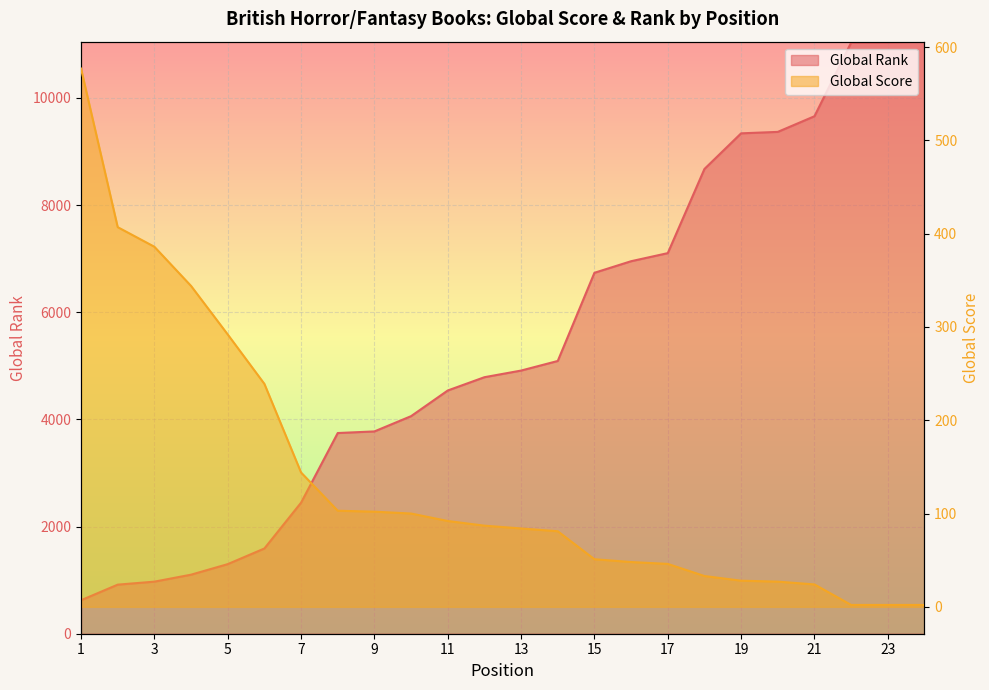

Is it true that Global Score equals 2 at 24?

True